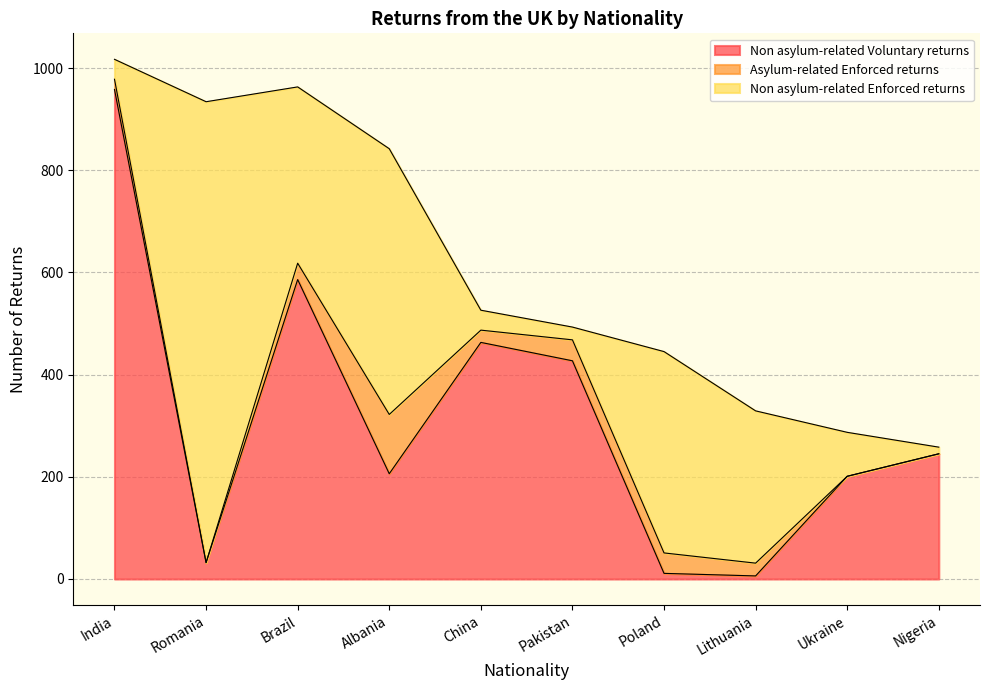

List the labels in order of Non asylum-related Enforced returns value, smallest first.

Nigeria, Pakistan, India, China, Ukraine, Lithuania, Brazil, Poland, Albania, Romania